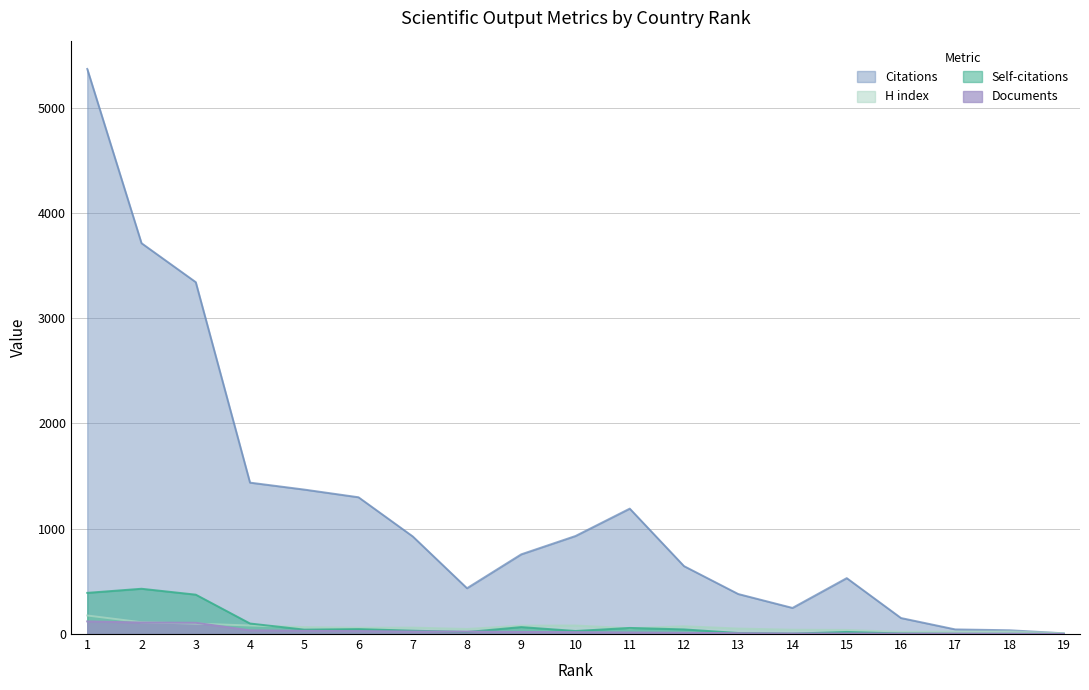

List the labels in order of H index value, smallest first.

19, 16, 17, 18, 15, 14, 8, 13, 11, 6, 7, 5, 12, 9, 4, 10, 3, 2, 1